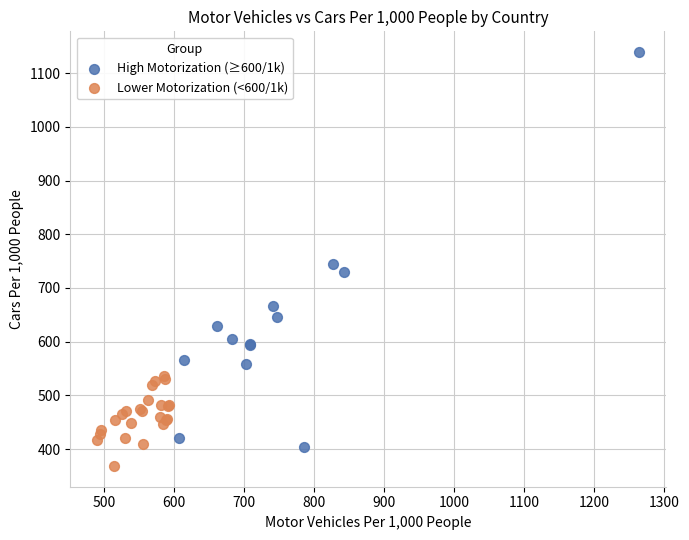

Which series reaches the minimum Y coordinate?

Lower Motorization (<600/1k)